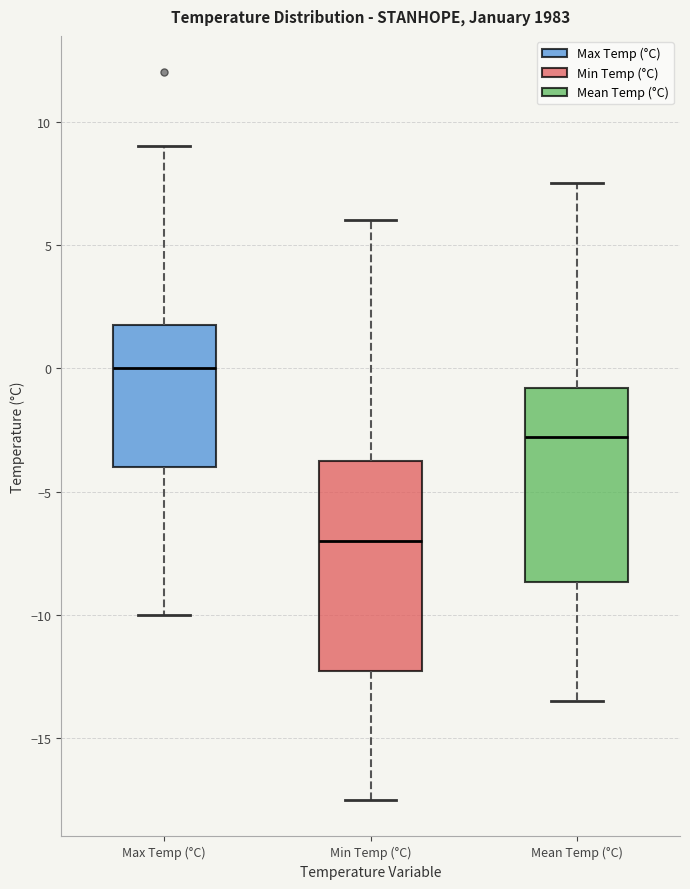

Comparing the boxes themselves (not the whiskers), which one is the tallest?

Min Temp (°C)